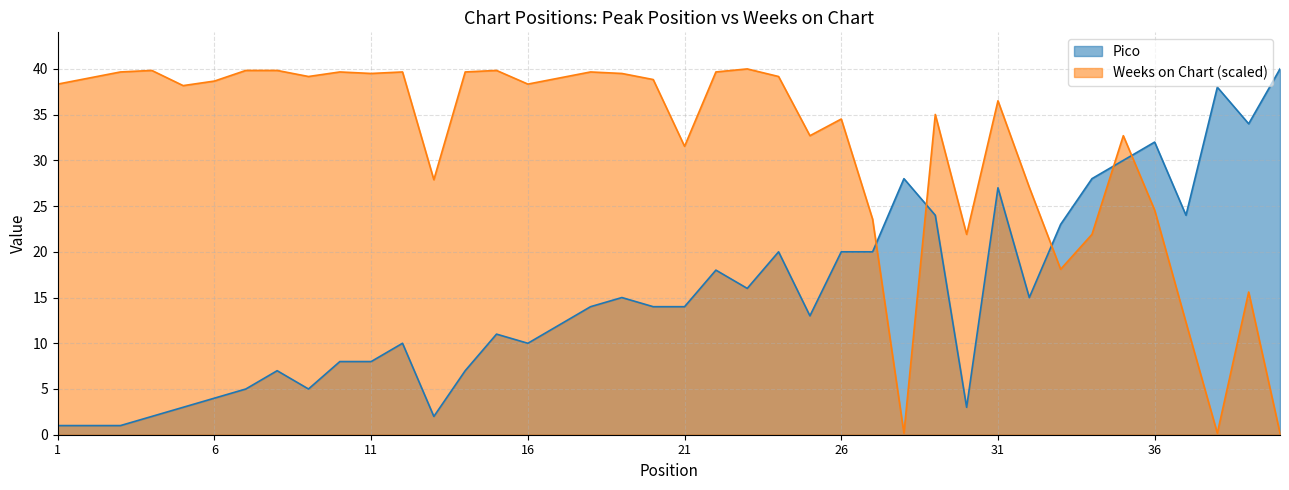

The Pico series shows 19.7 at 20. True or false?

False